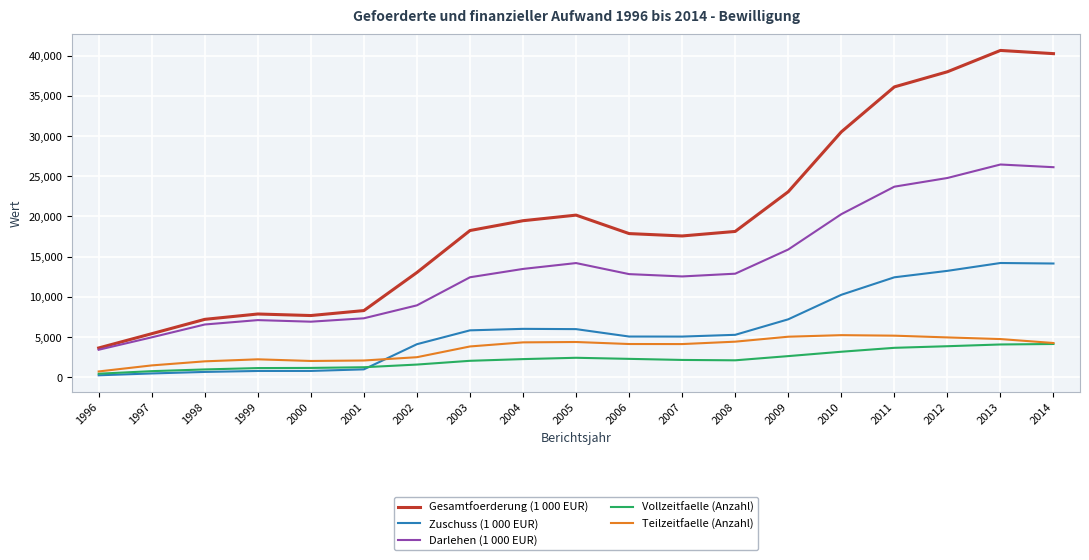

At 2004, list the series in order from largest to smallest.

Gesamtfoerderung (1 000 EUR), Darlehen (1 000 EUR), Zuschuss (1 000 EUR), Teilzeitfaelle (Anzahl), Vollzeitfaelle (Anzahl)